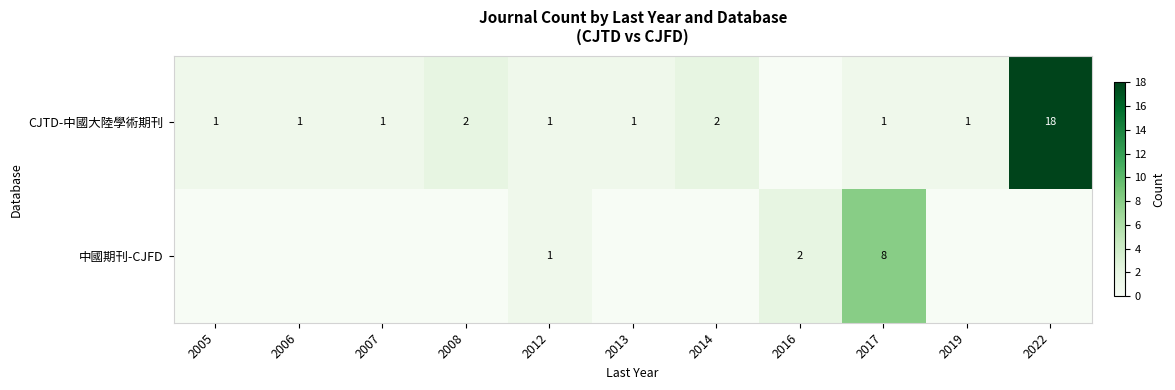

What is the total value across all series at 2017?

9